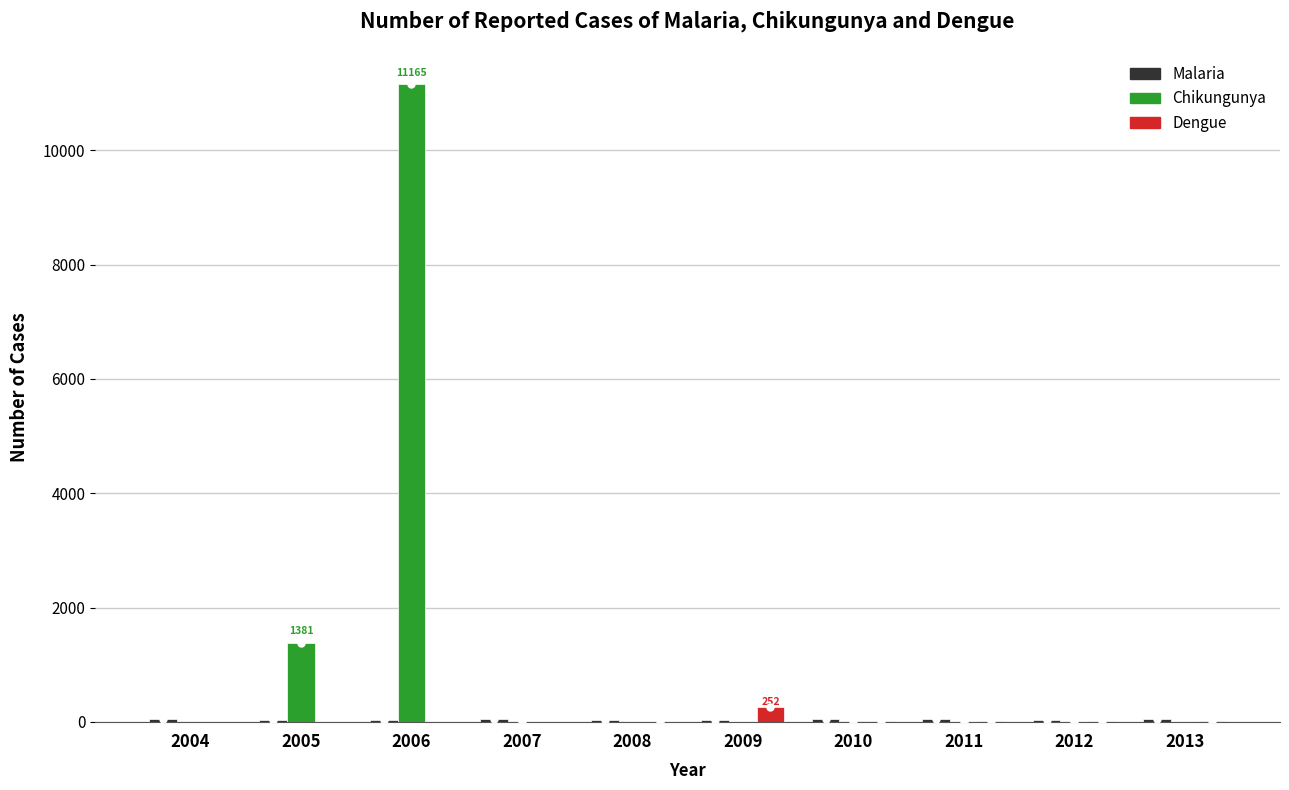

How many categories are shown in the chart?

10